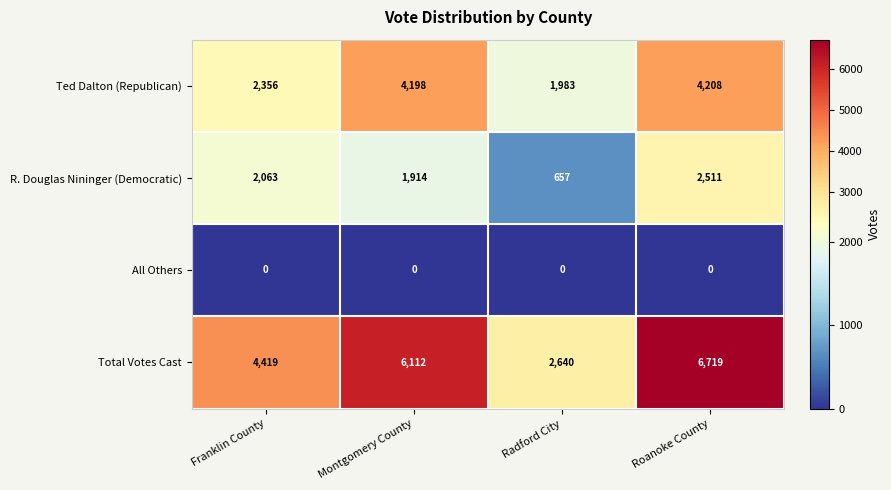

Reading left to right, what are all the values shown in this chart?

Ted Dalton (Republican): Franklin County=2356	Montgomery County=4198	Radford City=1983	Roanoke County=4208
R. Douglas Nininger (Democratic): Franklin County=2063	Montgomery County=1914	Radford City=657	Roanoke County=2511
All Others: Franklin County=0	Montgomery County=0	Radford City=0	Roanoke County=0
Total Votes Cast: Franklin County=4419	Montgomery County=6112	Radford City=2640	Roanoke County=6719